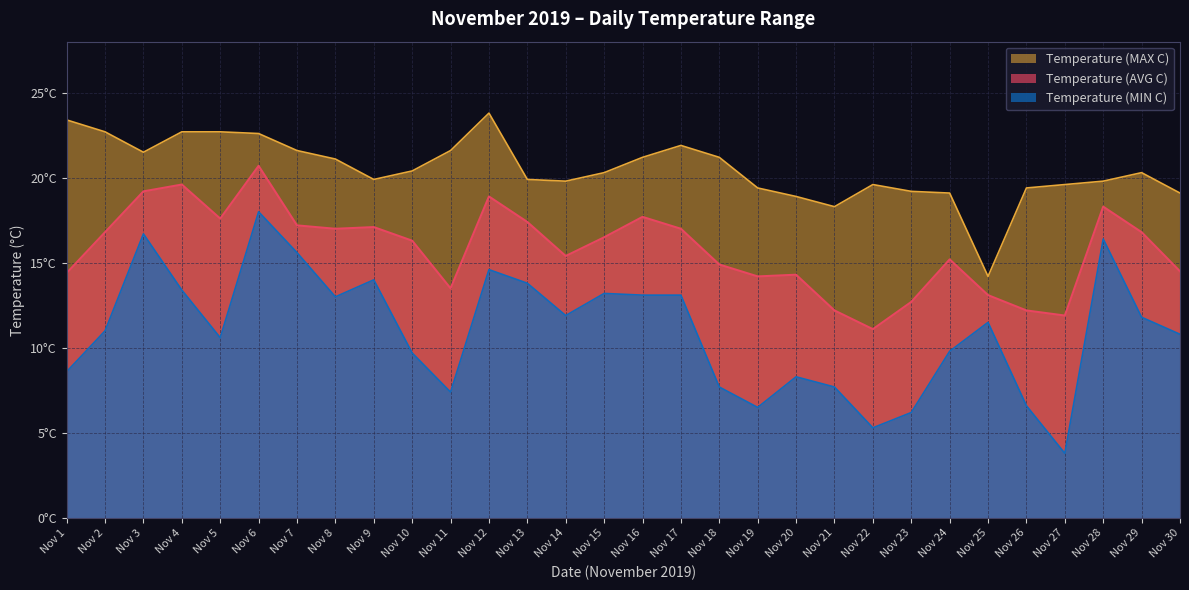

Between Nov 19 and Nov 26, which is larger?

Nov 19